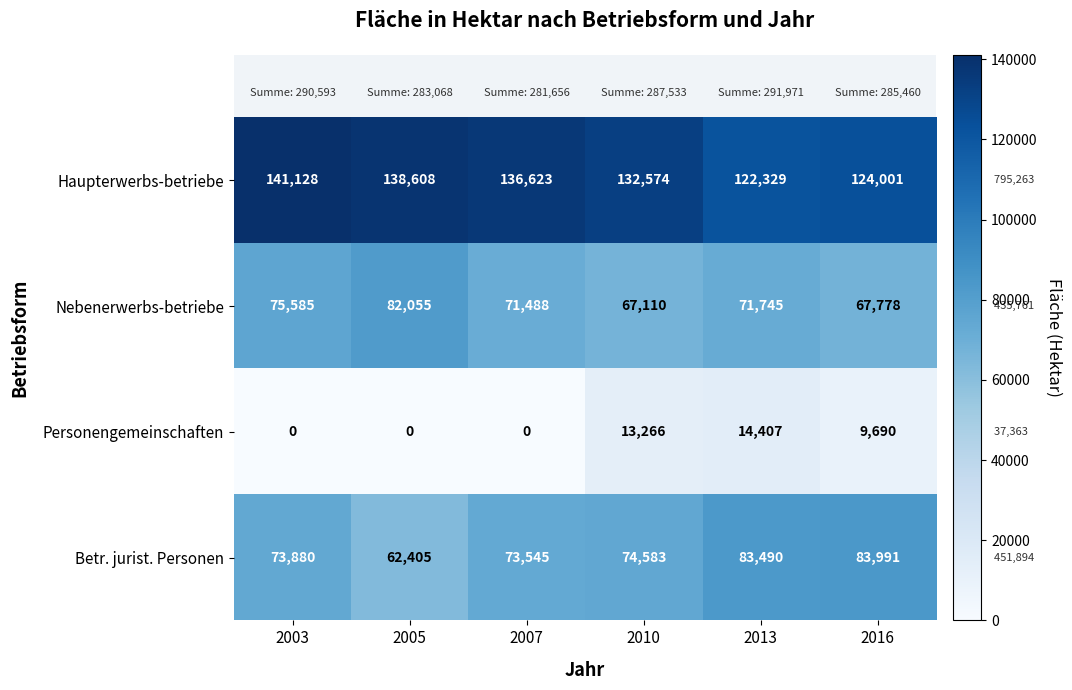

At which label is Personengemeinschaften closest to 7203?

2016